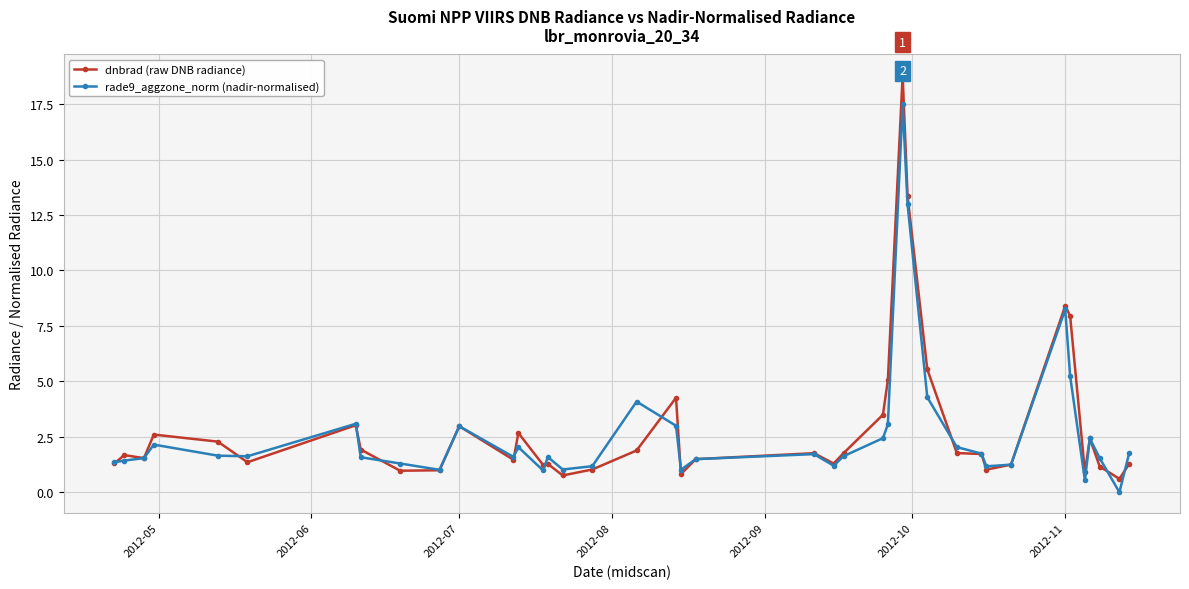

List the series in order of their peak value, highest first.

dnbrad (raw DNB radiance), rade9_aggzone_norm (nadir-normalised)